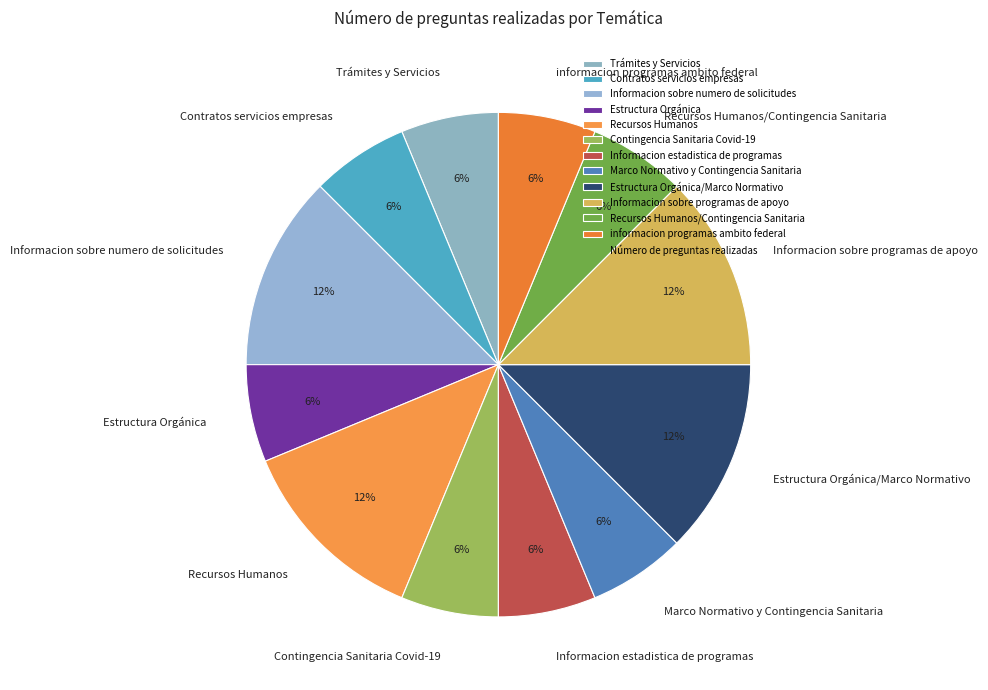

Count the number of slices in the pie.

12